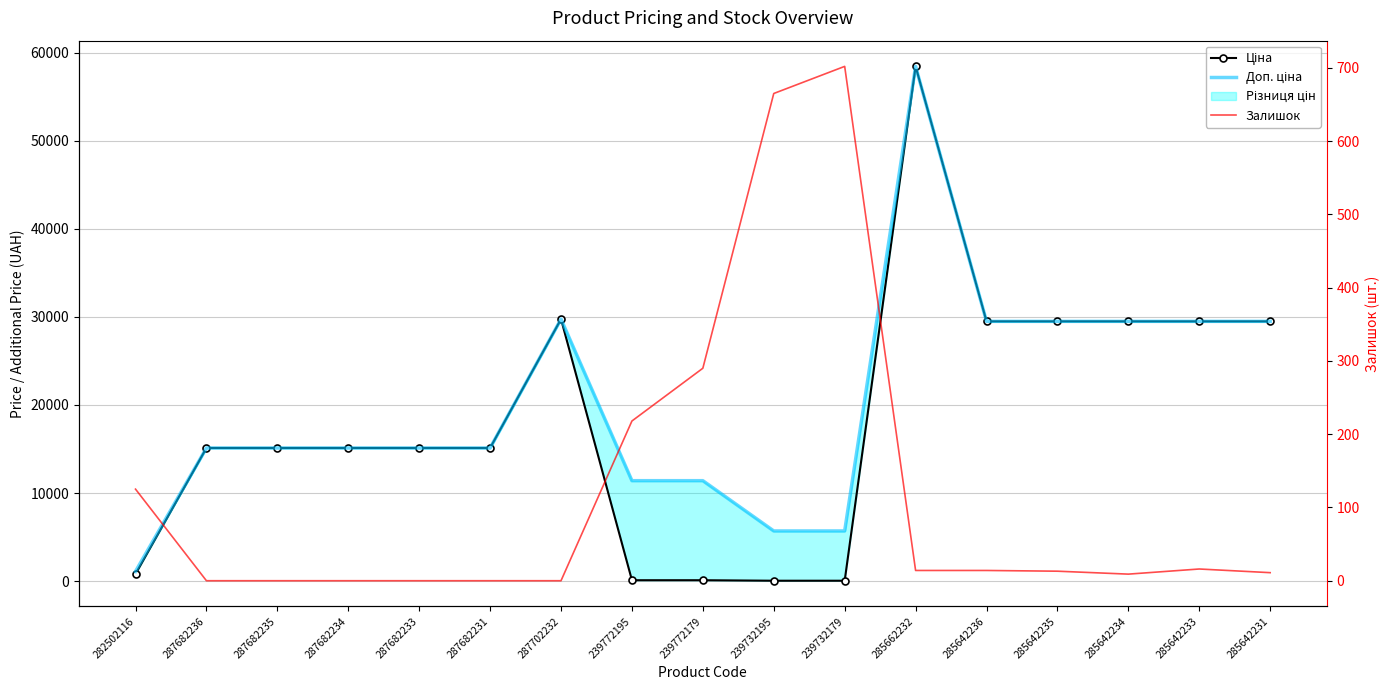

Is it true that Ціна equals 77.1 at 239772195?

False